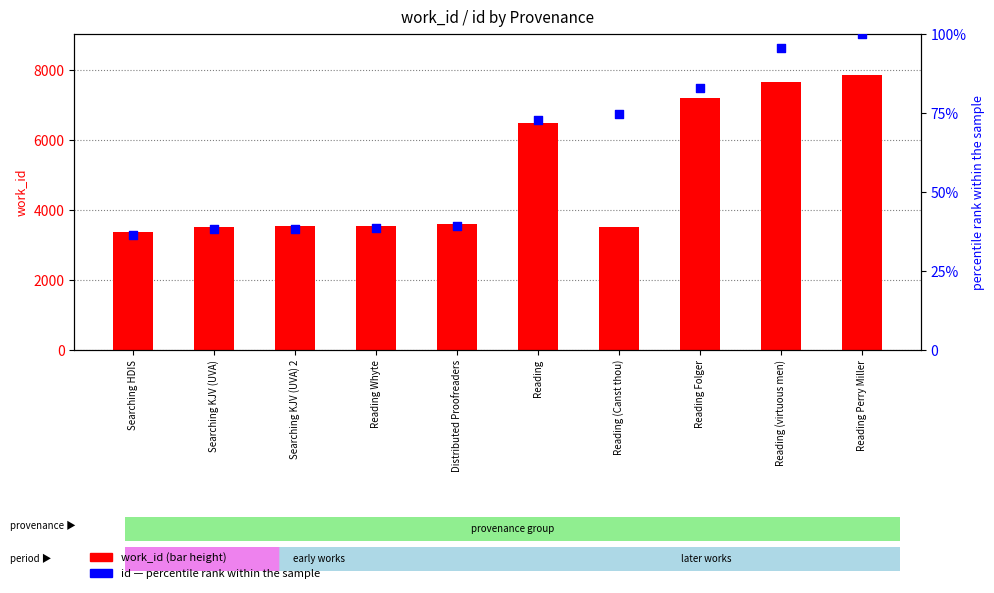

Is the value of id (percentile rank) at Reading (Canst thou) greater than the value of work_id at Reading Whyte?

No